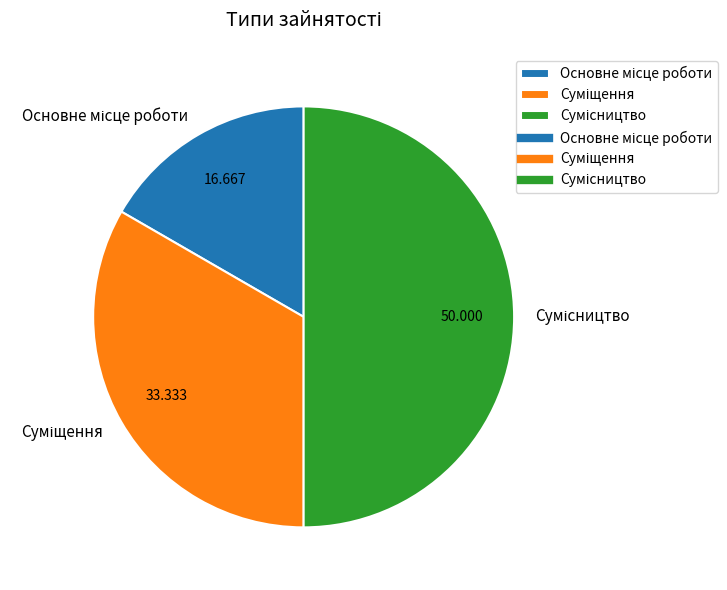

The Основне місце роботи slice represents 17% of the pie. True or false?

True